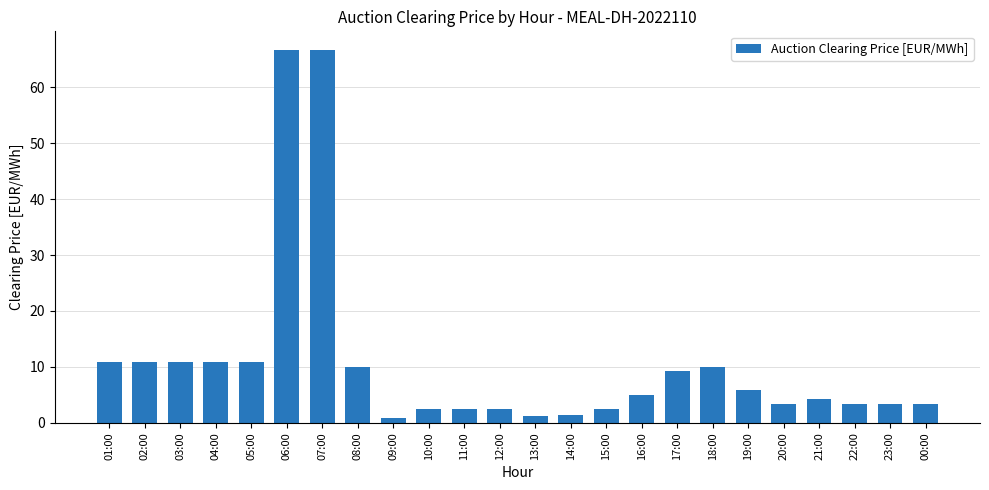

What is the difference between the values at 10:00 and 22:00?

0.8